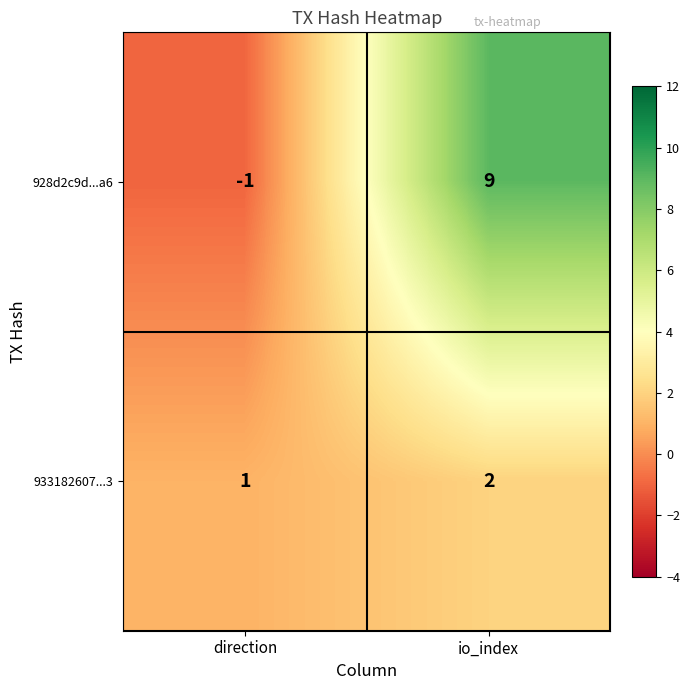

How many data points does each series have?

2